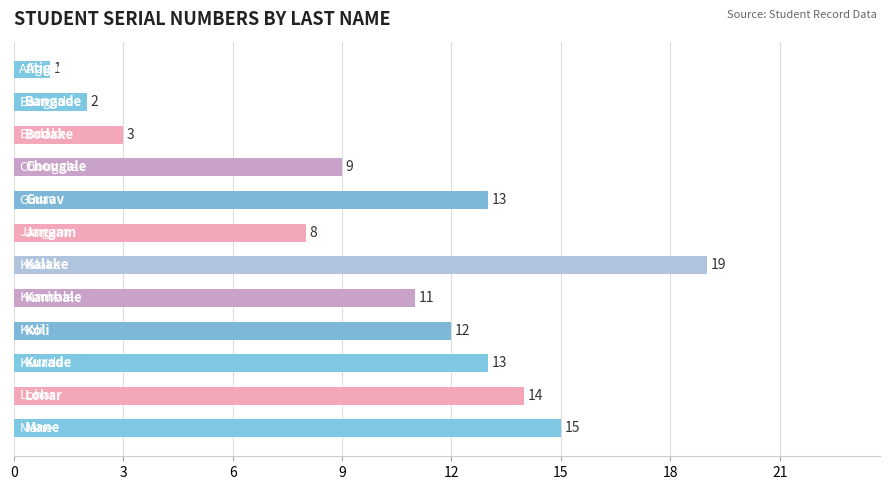

What is the value of the 9th bar from the top?

12